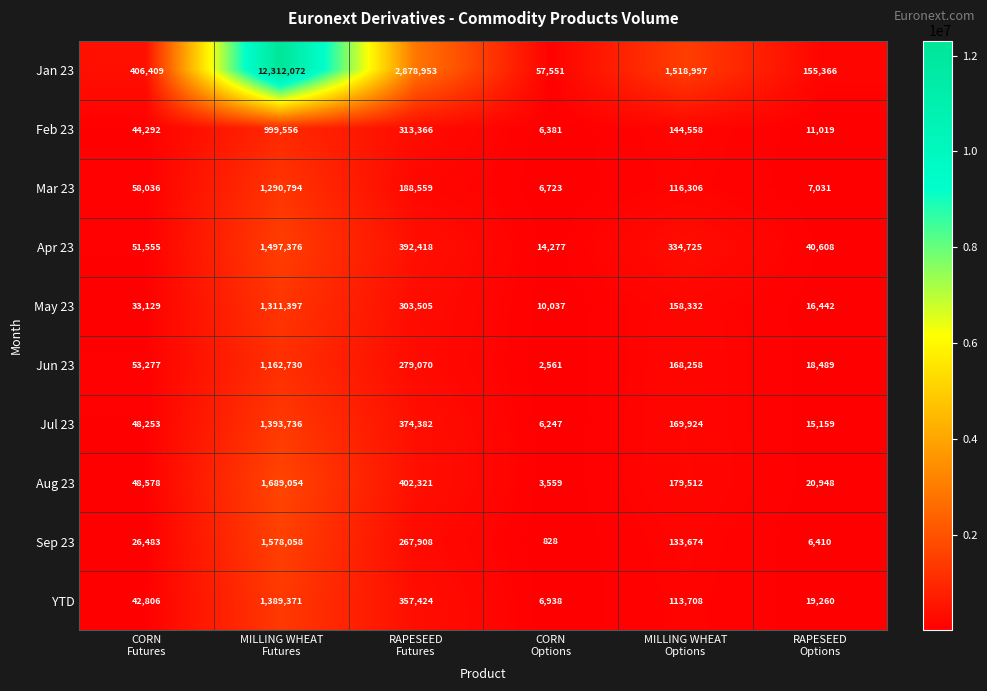

What is the sum of all Jun 23 values?

1684385